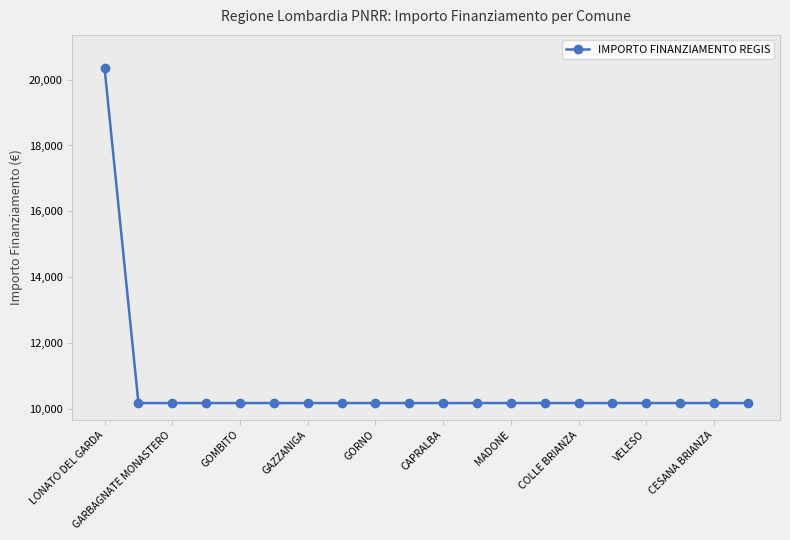

Reading left to right, transcribe all the data shown in this chart.

20344	10172	10172	10172	10172	10172	10172	10172	10172	10172	10172	10172	10172	10172	10172	10172	10172	10172	10172	10172